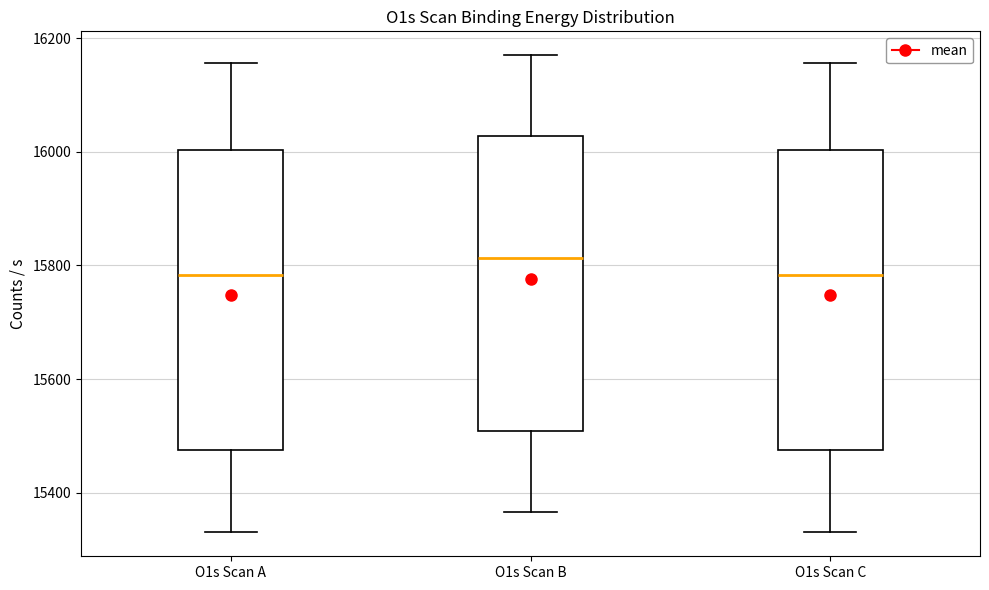

Reading left to right, read every box against the y-axis: the position of its median line, the range the box covers, and the ends of its whiskers. The values are not printed on the chart, so give them approximately, as read against the axis.

O1s Scan A: median 15780, box 15480 to 16000, whiskers 15340 to 16160
O1s Scan B: median 15820, box 15500 to 16020, whiskers 15360 to 16160
O1s Scan C: median 15780, box 15480 to 16000, whiskers 15340 to 16160